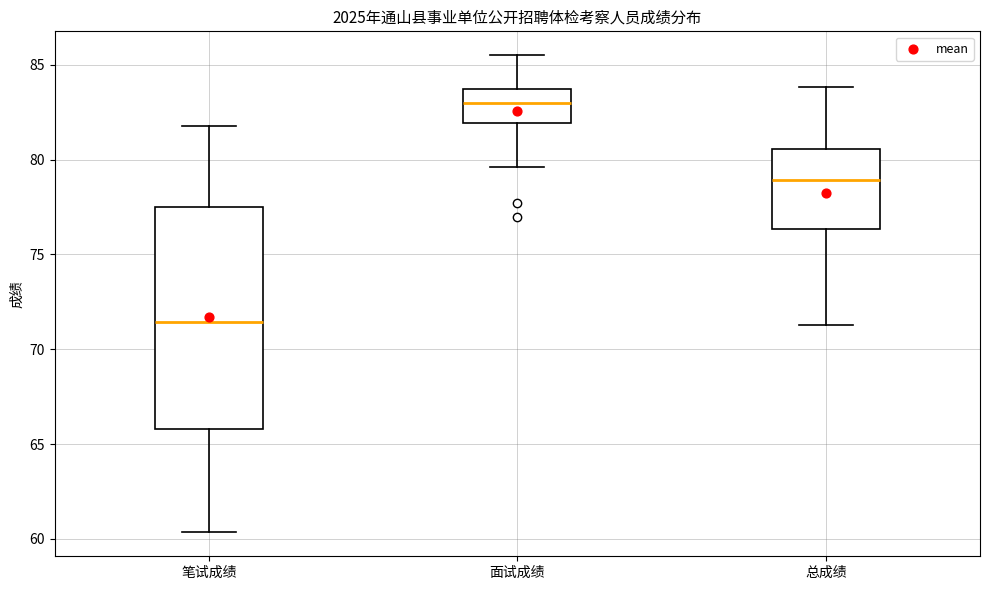

Which box has the lowest median line?

笔试成绩